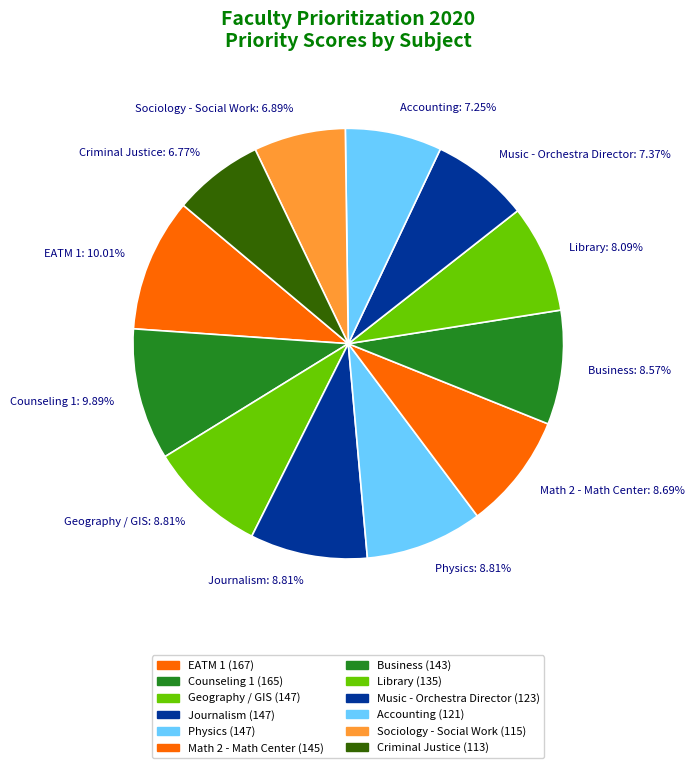

Is it true that Music - Orchestra Director is 1% of the pie?

False